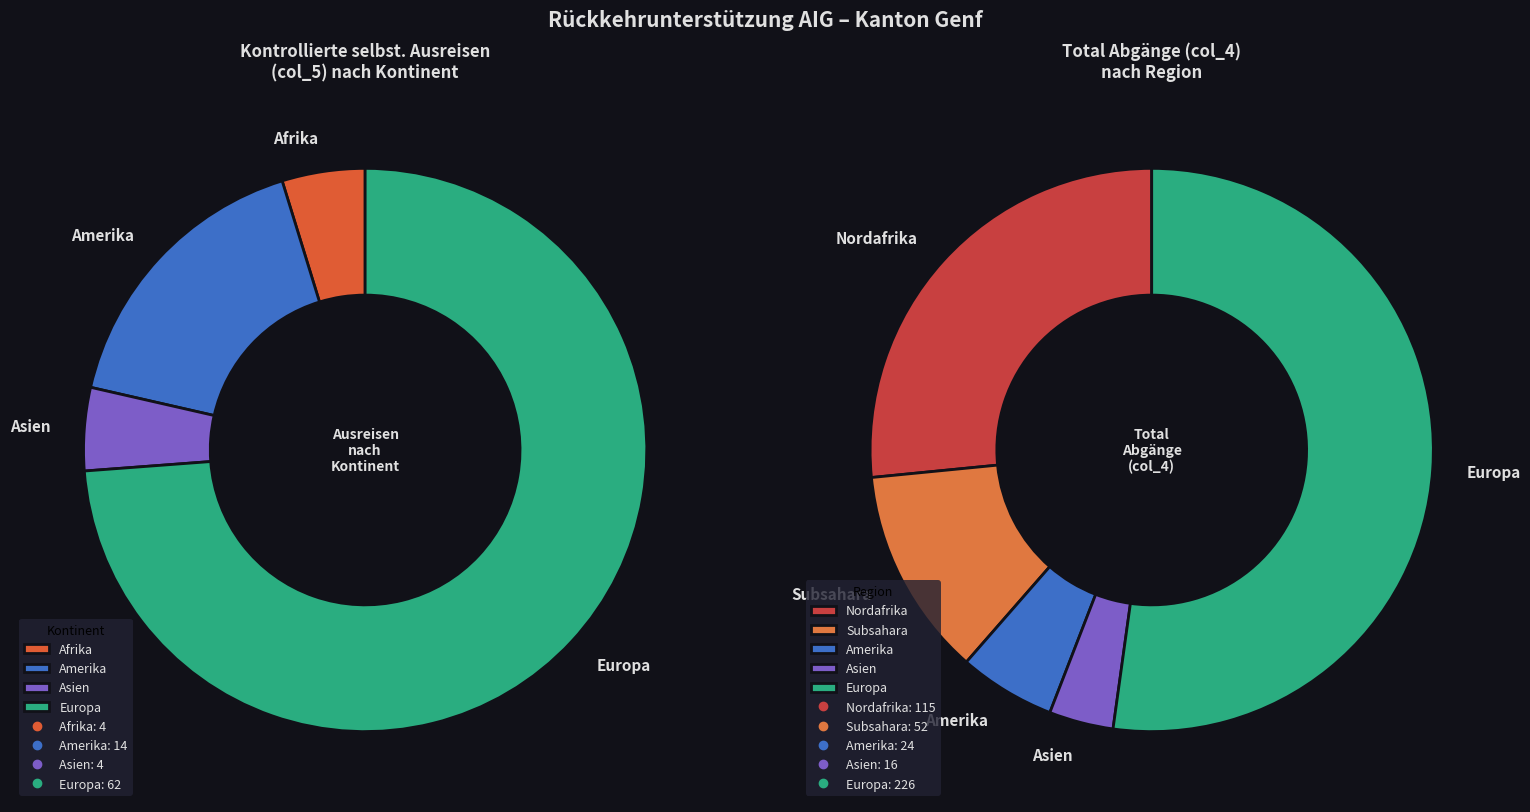

What is the majority slice?

Europa